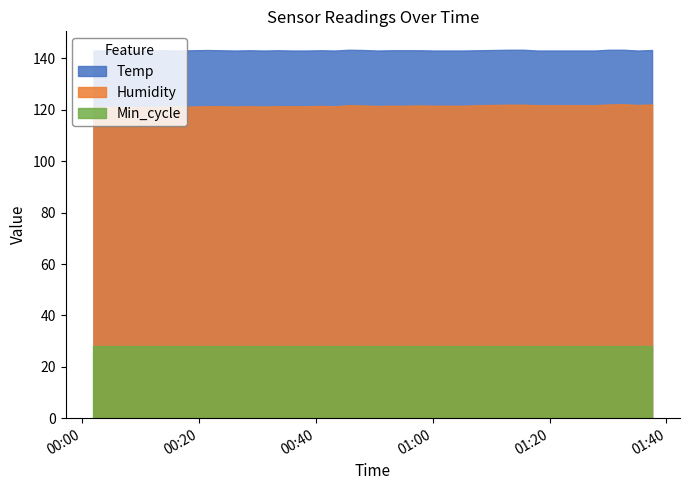

The value of Min_cycle at 2023/08/21 01:10:23 is 50.4. True or false?

False